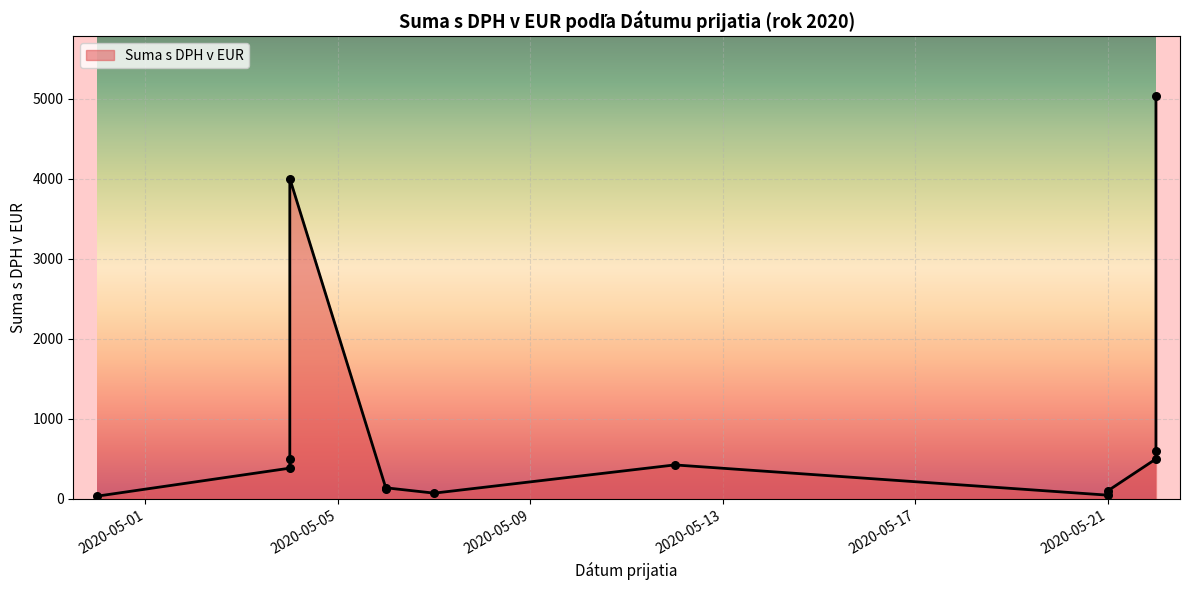

Approximately how many times larger is the value at 2020-05-12 compared to 2020-05-06?

3.1